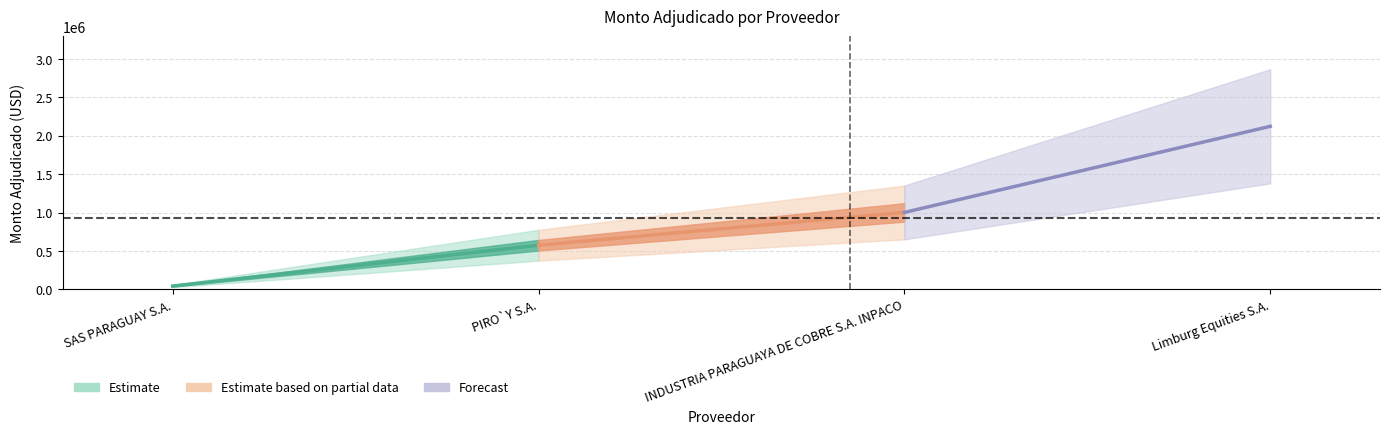

What is the change in value from PIRO`Y S.A. to INDUSTRIA PARAGUAYA DE COBRE S.A. INPACO?

+427241